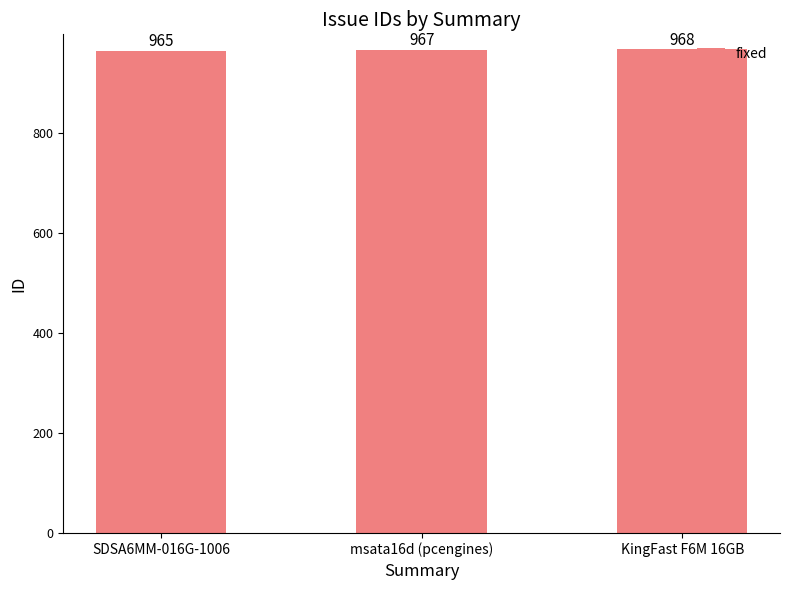

Are the bars horizontal?

No